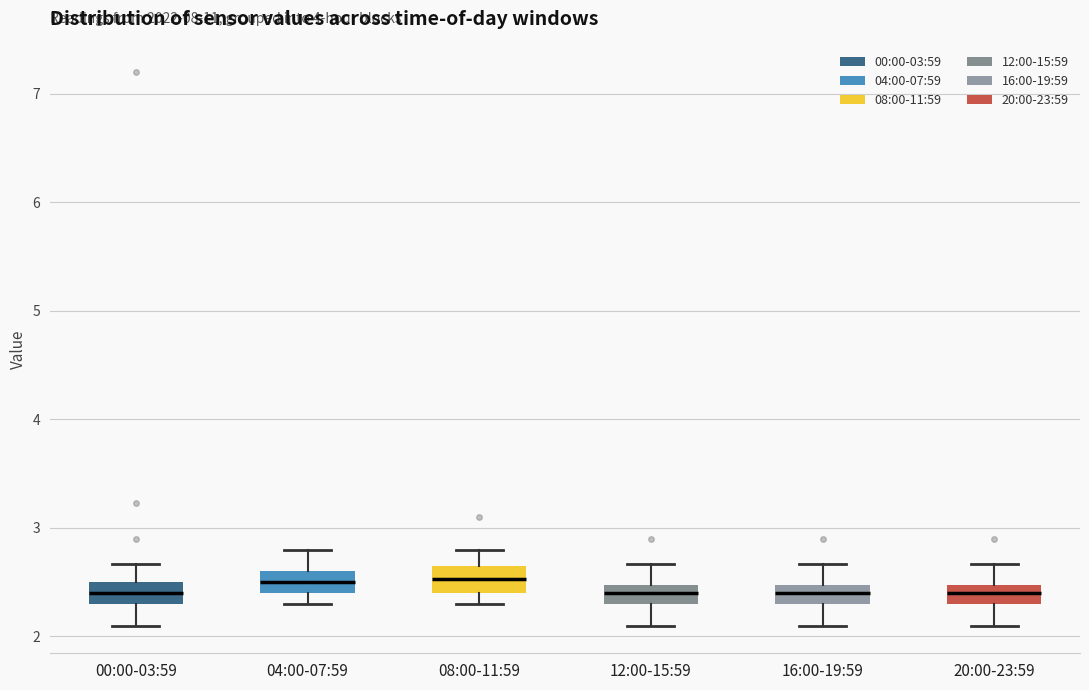

Reading left to right, read every box against the y-axis: the position of its median line, the range the box covers, and the ends of its whiskers. The values are not printed on the chart, so give them approximately, as read against the axis.

00:00-03:59: median 2.4, box 2.3 to 2.5, whiskers 2.1 to 2.7
04:00-07:59: median 2.5, box 2.4 to 2.6, whiskers 2.3 to 2.8
08:00-11:59: median 2.5, box 2.4 to 2.7, whiskers 2.3 to 2.8
12:00-15:59: median 2.4, box 2.3 to 2.5, whiskers 2.1 to 2.7
16:00-19:59: median 2.4, box 2.3 to 2.5, whiskers 2.1 to 2.7
20:00-23:59: median 2.4, box 2.3 to 2.5, whiskers 2.1 to 2.7